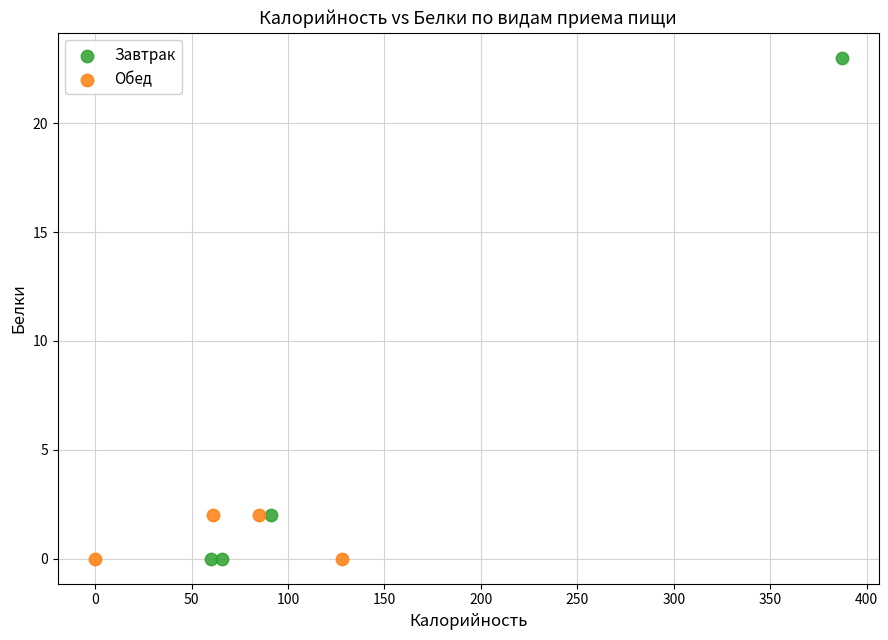

Which series contains the highest Y value?

Завтрак